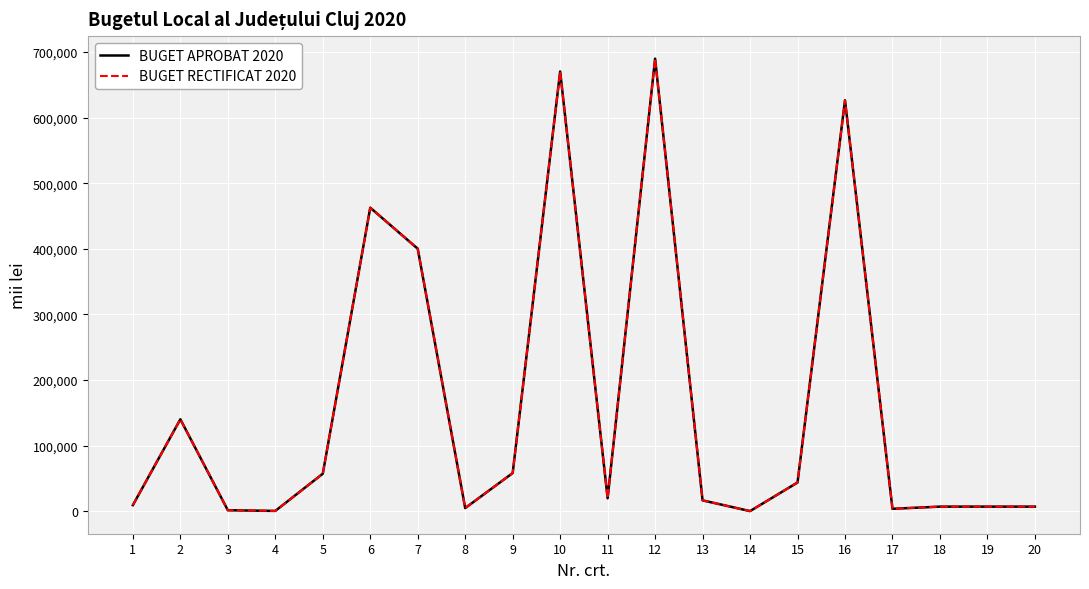

At which label does BUGET APROBAT 2020 first exceed 19559?

2